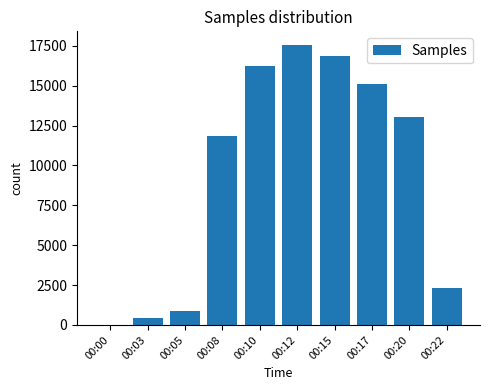

True or false: the data shows 24238 at 00:15.

False